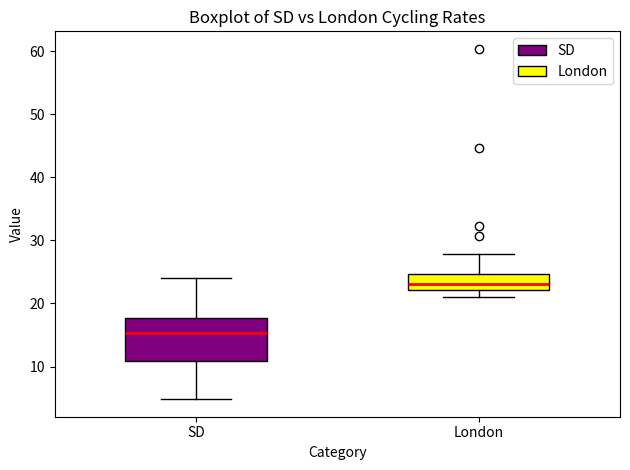

Reading left to right, transcribe this box plot: for each box, give where its median line is, the range the box spans, and where its two whiskers end, as read against the y-axis. The values are not printed on the chart, so give them approximately, as read against the axis.

SD: median 15, box 11 to 18, whiskers 5 to 24
London: median 23, box 22 to 25, whiskers 21 to 28